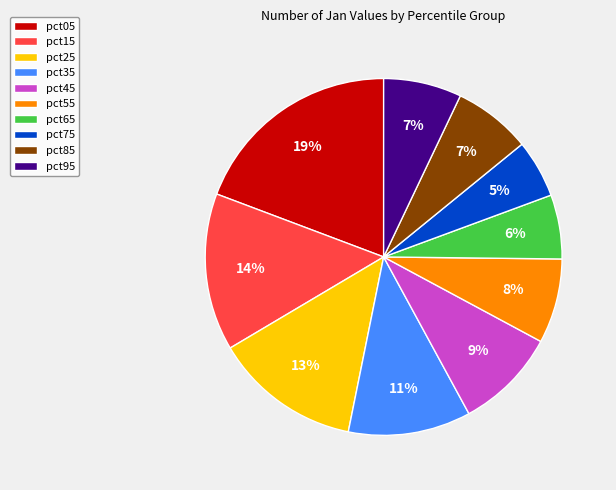

Approximately how many times larger is the value at pct85 compared to pct15?

0.5